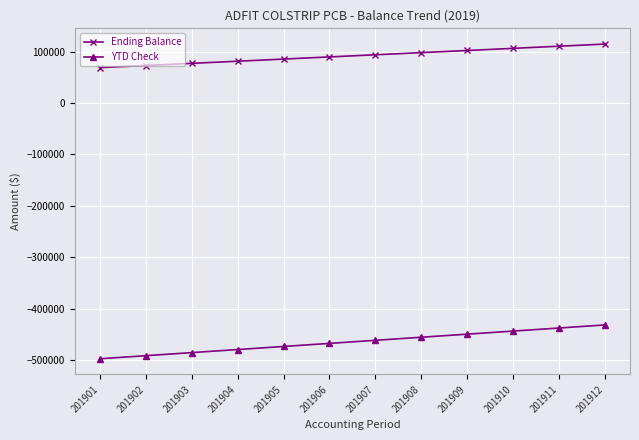

Reading right to left, list all the values displayed in this chart.

Ending Balance: 201912=114517.5	201911=110349.7	201910=106181.9	201909=102014.1	201908=97846.2	201907=93678.4	201906=89510.6	201905=85342.7	201904=81174.9	201903=77007.1	201902=72839.2	201901=68671.4
YTD Check: 201912=-431692.1	201911=-437669.9	201910=-443647.7	201909=-449625.5	201908=-455603.3	201907=-461581.1	201906=-467558.9	201905=-473536.7	201904=-479514.5	201903=-485492.4	201902=-491470.2	201901=-497448.0